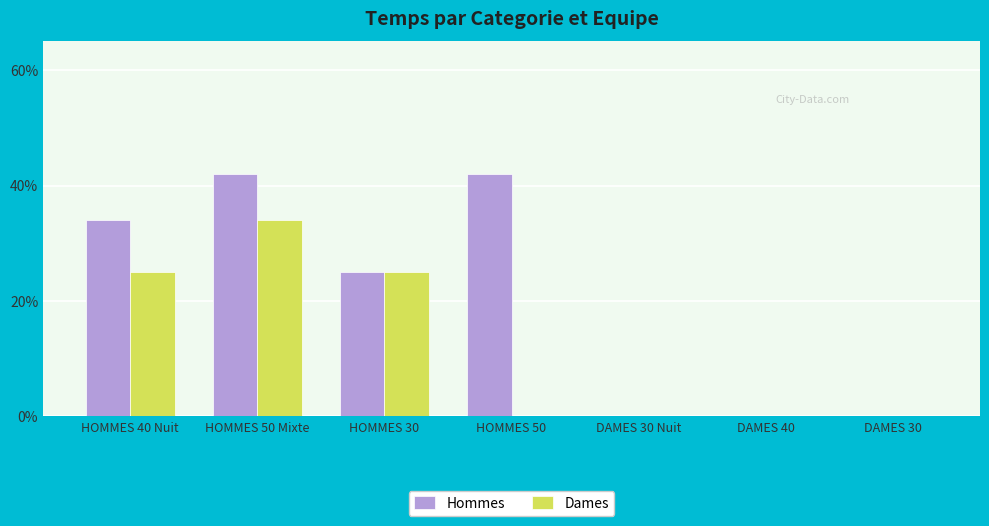

Reading left to right, extract all data points from this chart.

Hommes: HOMMES 40 Nuit=34	HOMMES 50 Mixte=42	HOMMES 30=25	HOMMES 50=42	DAMES 30 Nuit=0	DAMES 40=0	DAMES 30=0
Dames: HOMMES 40 Nuit=25	HOMMES 50 Mixte=34	HOMMES 30=25	HOMMES 50=0	DAMES 30 Nuit=0	DAMES 40=0	DAMES 30=0